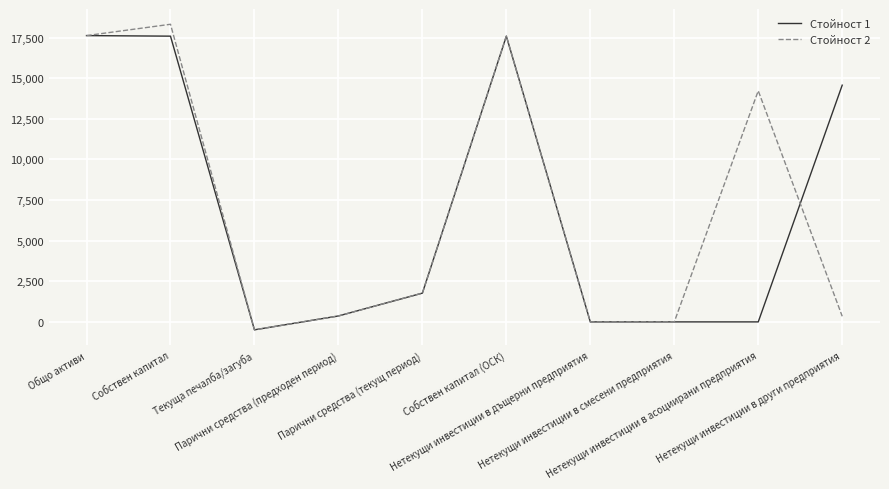

What is the maximum value shown in the chart?

18320